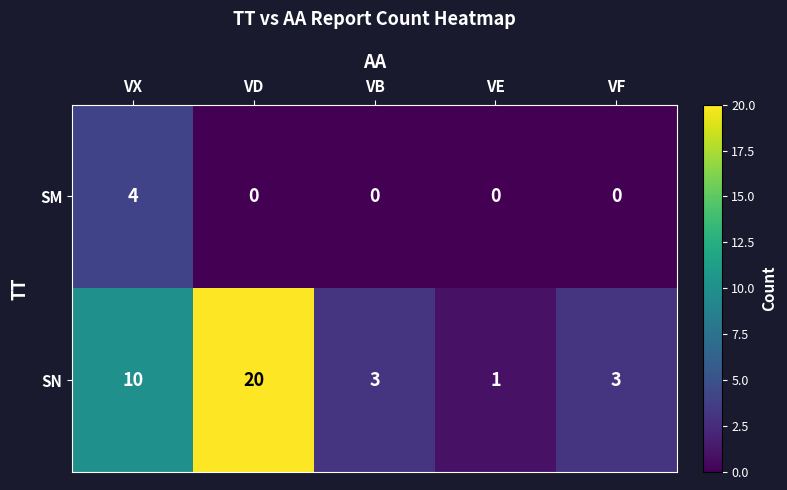

Which series has the largest total across all categories?

SN